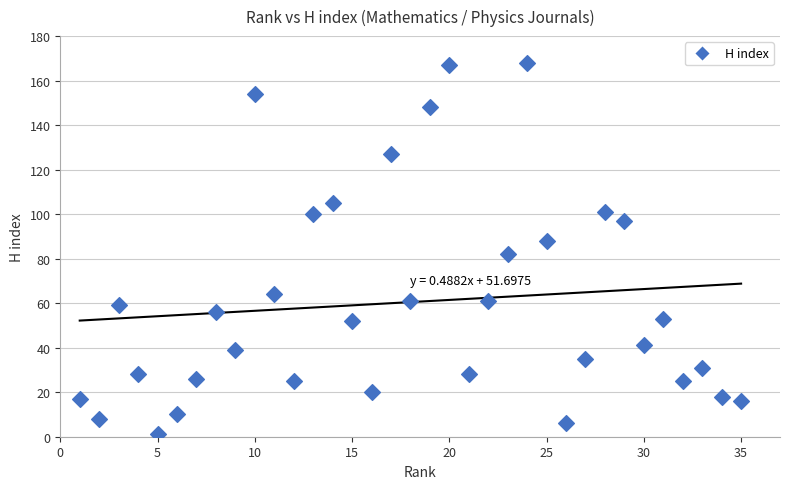

What Y value in the scatter plot is closest to 84?

82